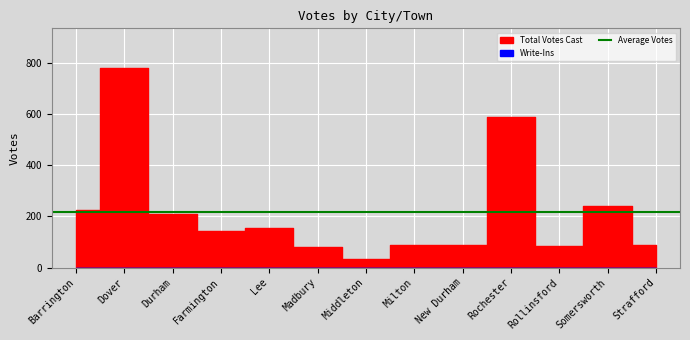

True or false: Total Votes Cast and Write-Ins cross at least once.

False